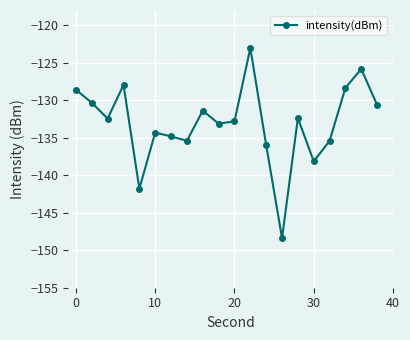

What is the value of the 20th point from the left?

-130.7